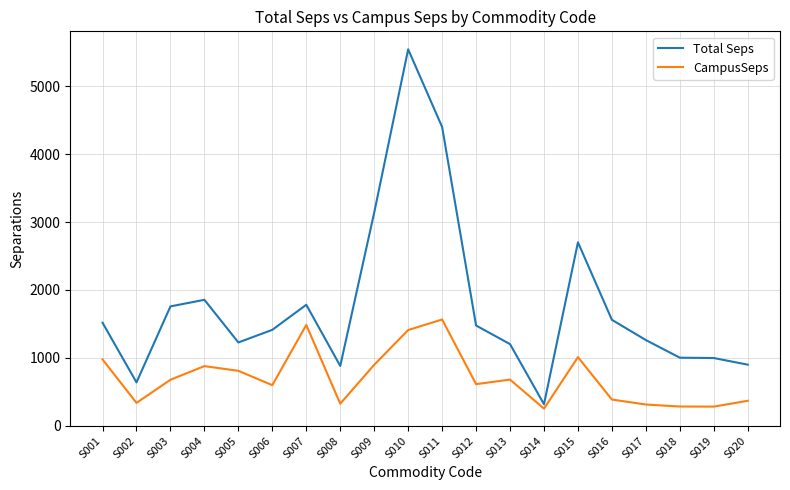

The value of Total Seps at S016 is 1560.8. True or false?

True